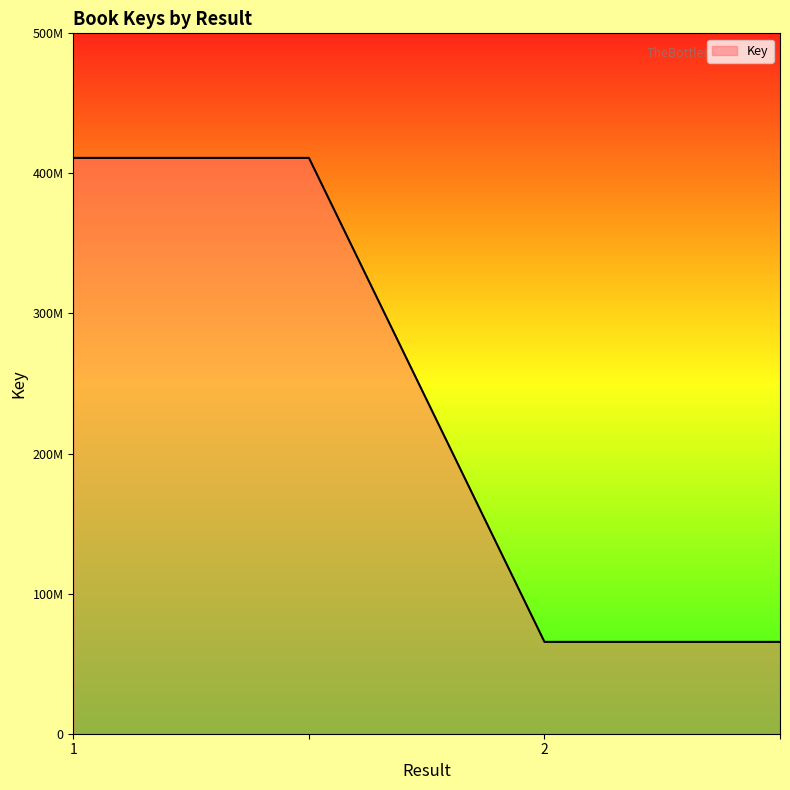

Which category has the lowest value across all series?

2